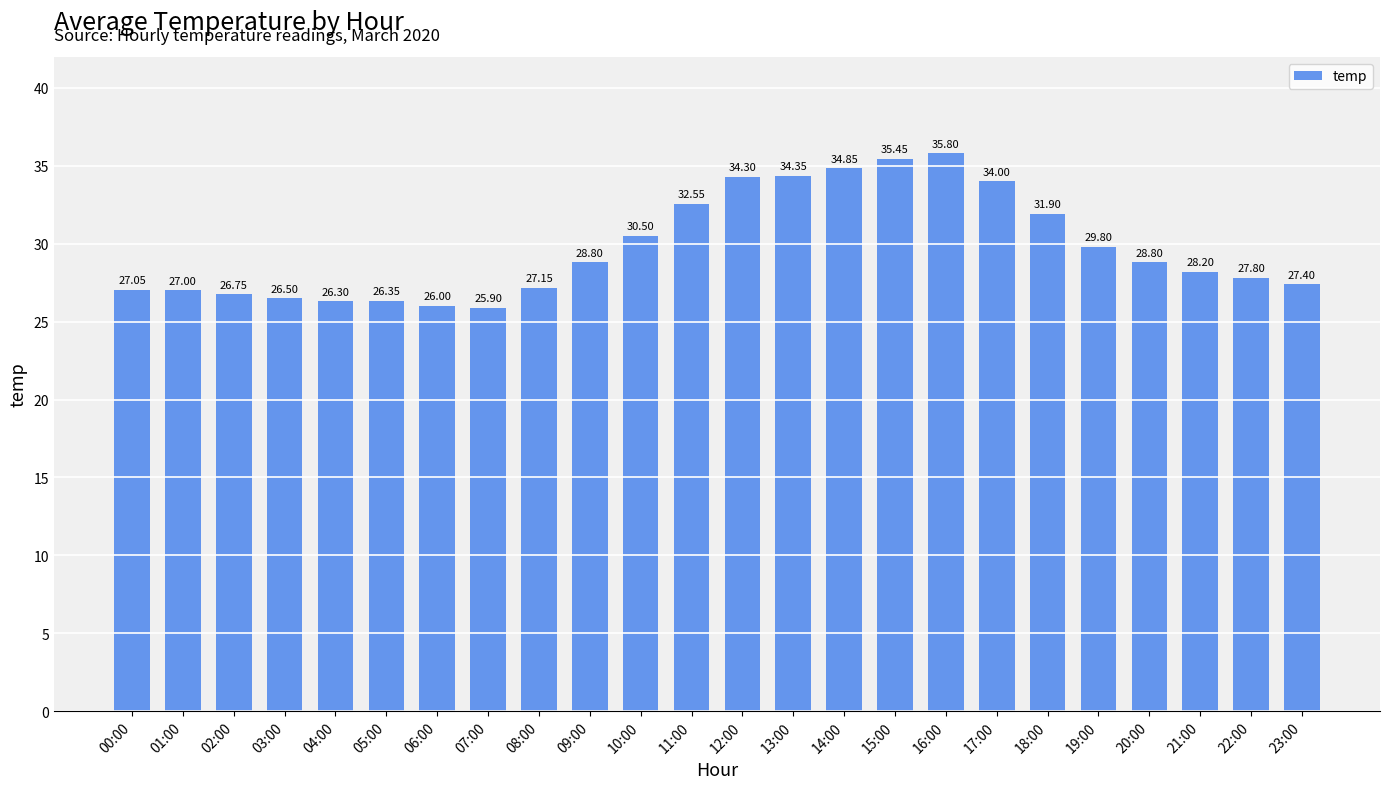

Read the value at 17:00.

34.0